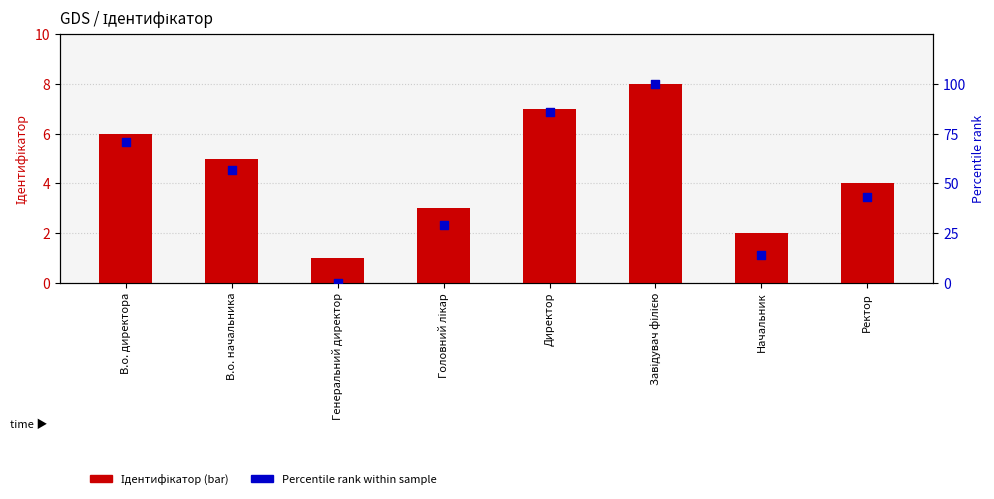

What are all the series names shown in the legend?

Ідентифікатор, Percentile rank